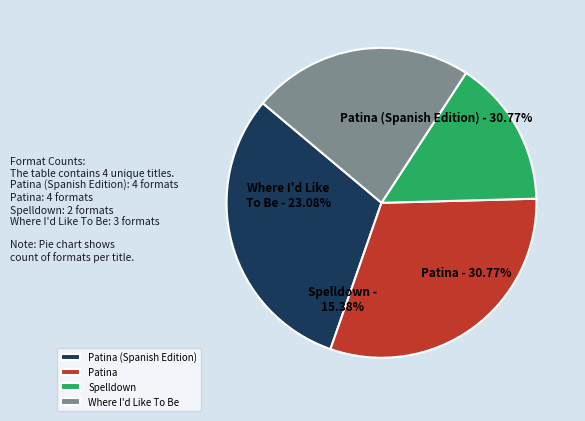

Rank the categories by value from highest to lowest.

Patina (Spanish Edition), Patina, Where I'd Like To Be, Spelldown